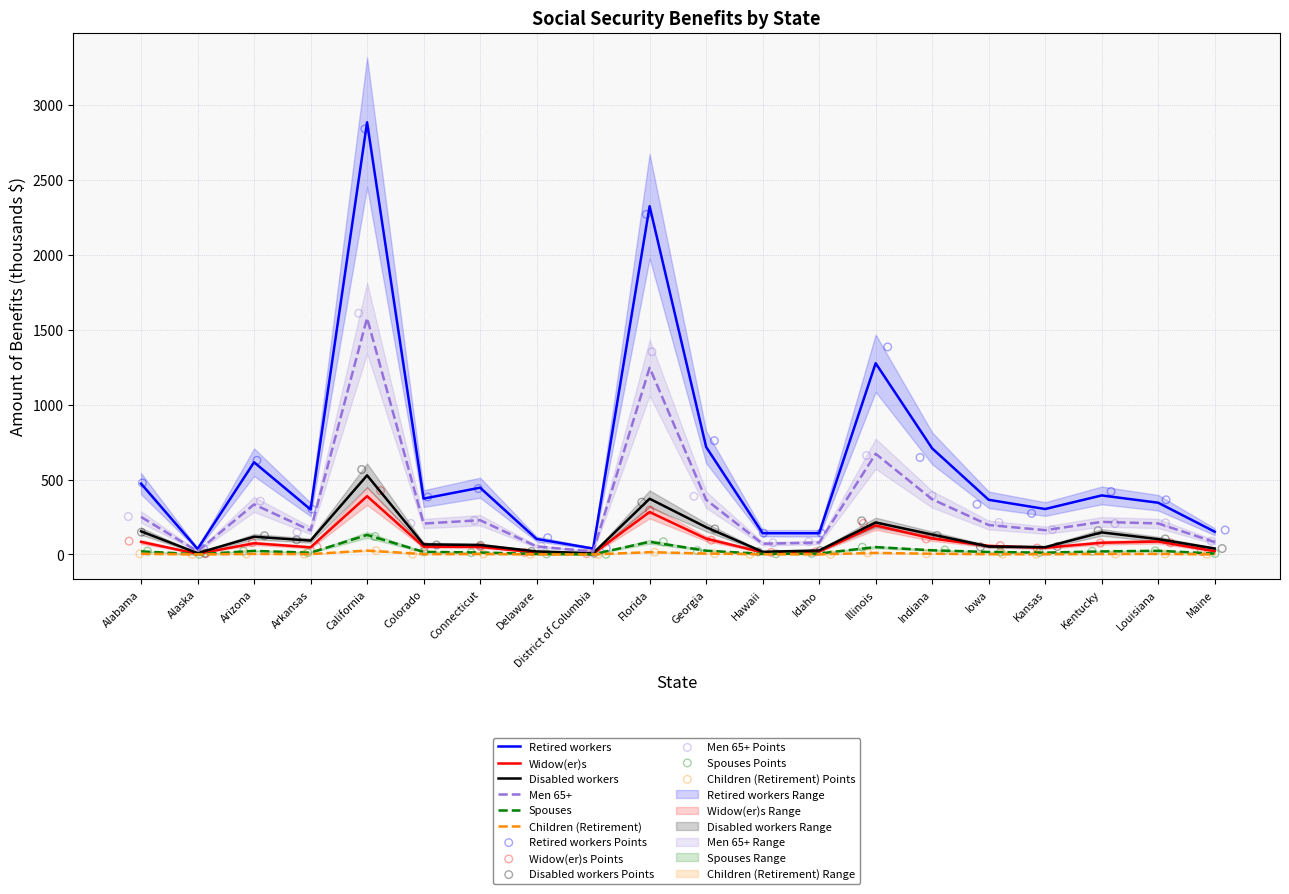

Which series reaches the maximum Y coordinate?

Retired workers